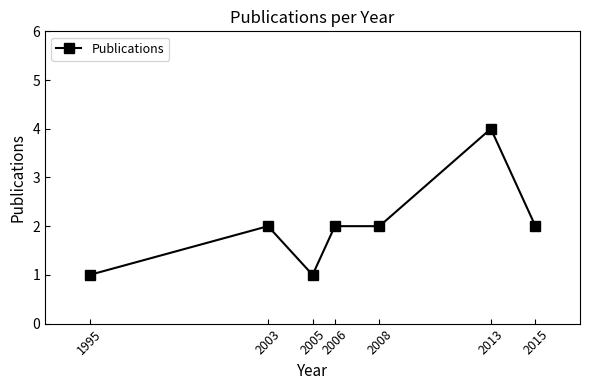

What value does the data have at 2015?

2